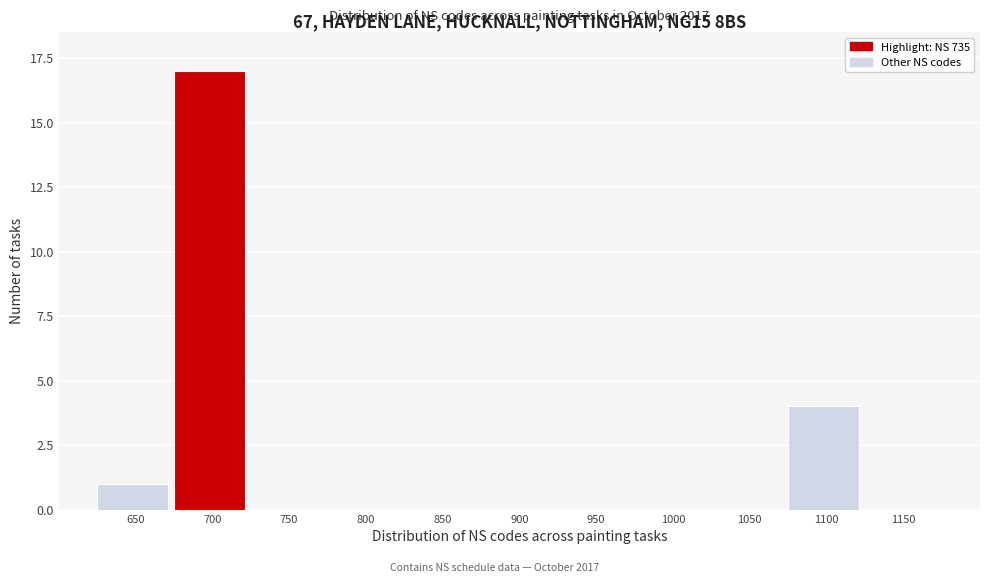

Reading left to right, extract all data points from this chart.

650=1	700=17	750=0	800=0	850=0	900=0	950=0	1000=0	1050=0	1100=4	1150=0